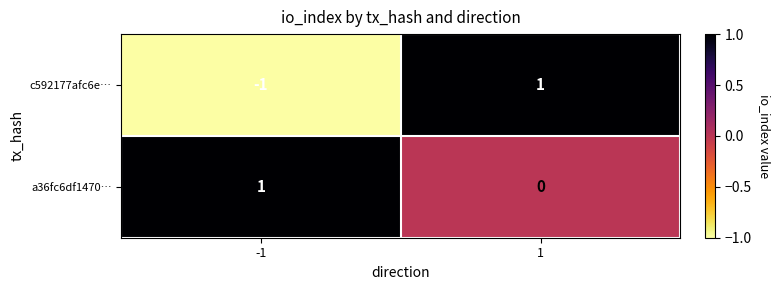

How many values in a36fc6df1470… are above zero?

1